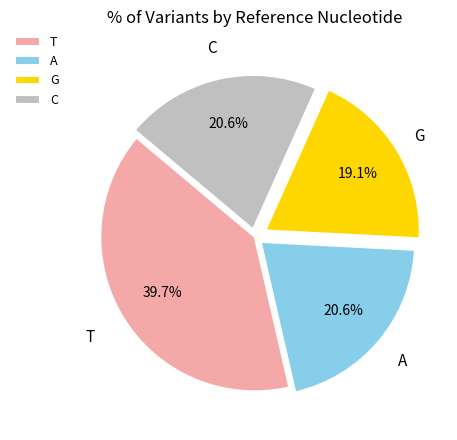

To the nearest percent, what is the combined percentage of A and C?

41%